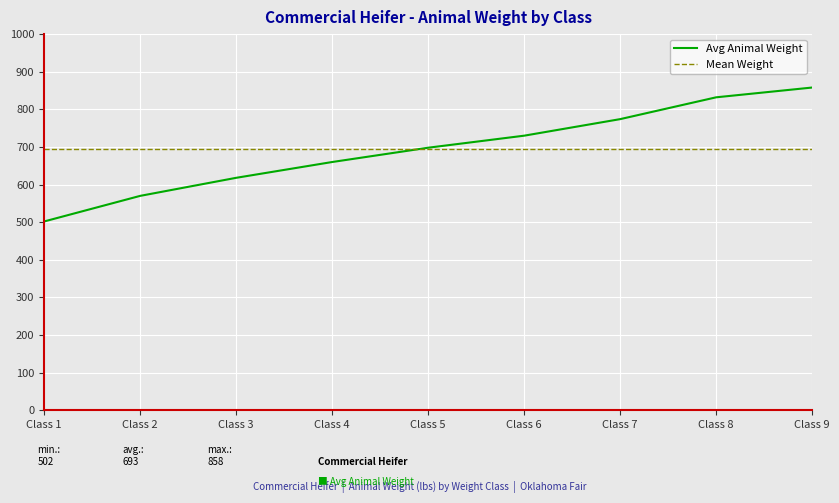

What is the maximum value shown in the chart?

858